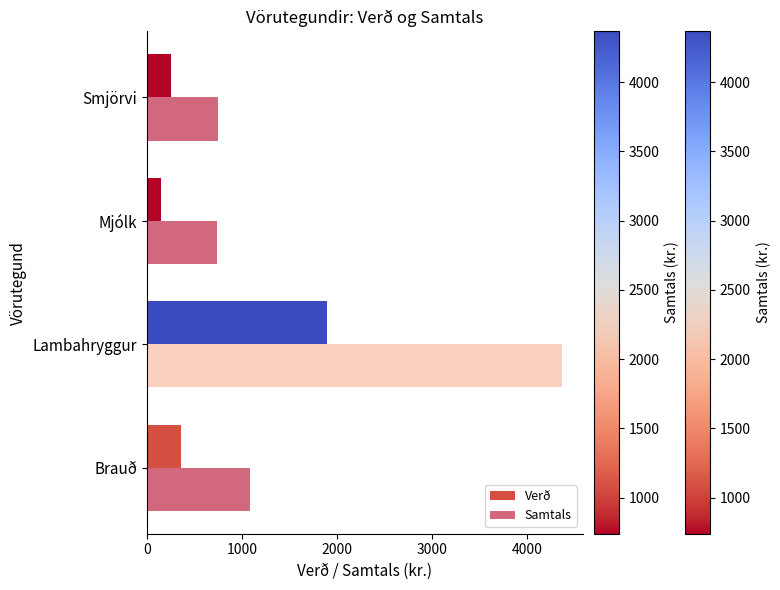

List the series in order of their overall mean, highest first.

Samtals, Verð